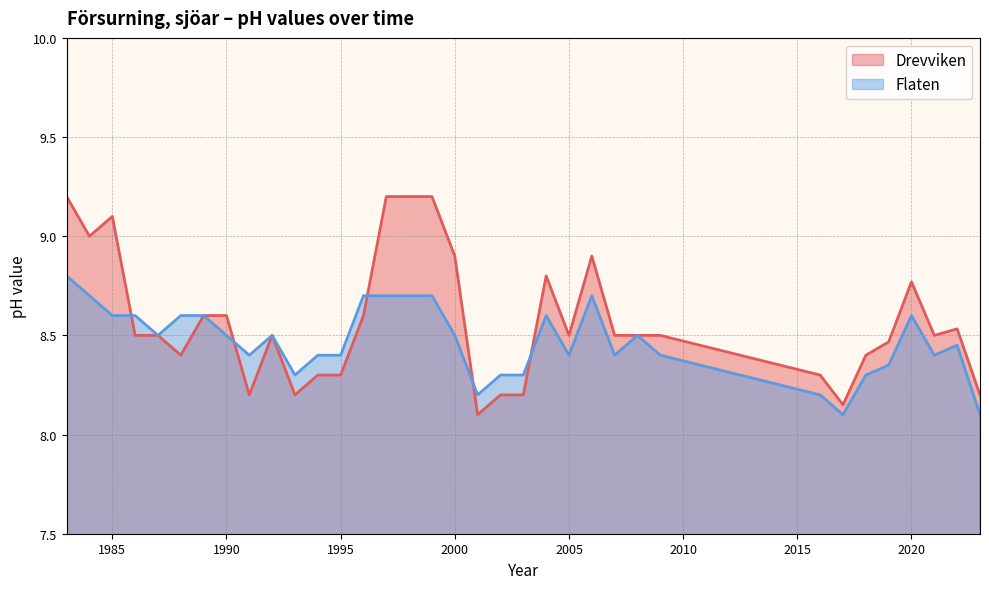

What is the average value of the Flaten series?

8.5